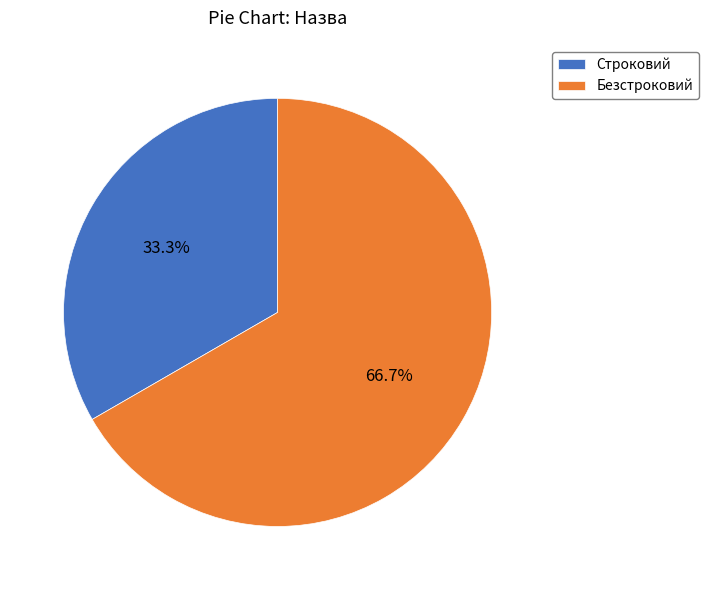

True or false: Безстроковий accounts for 60% of the total.

False